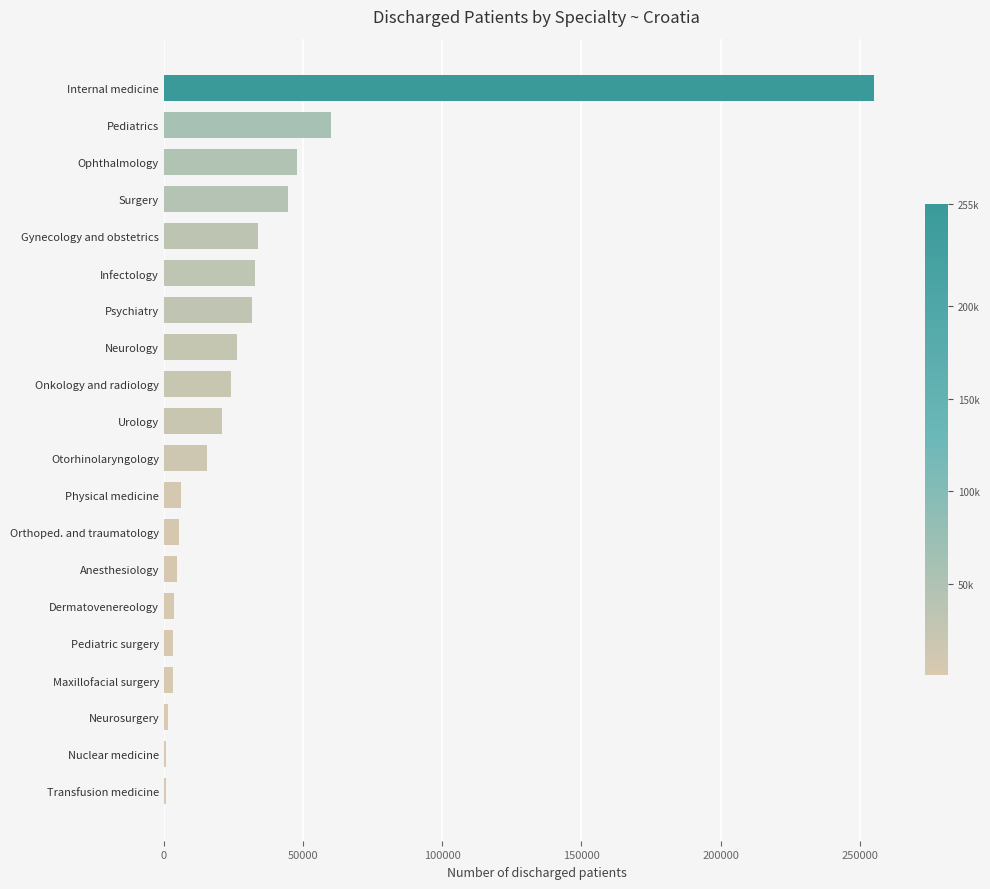

Where is the data nearest to the value 127830?

Pediatrics